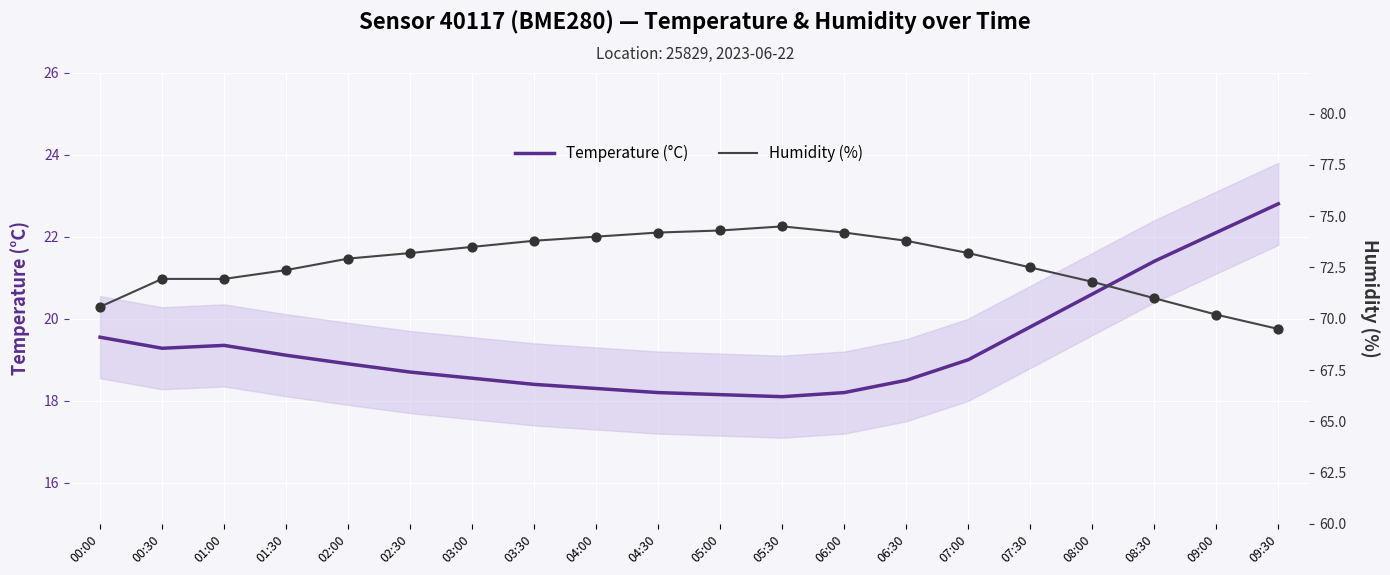

What are all the series names shown in the legend?

Temperature (°C), Humidity (%)